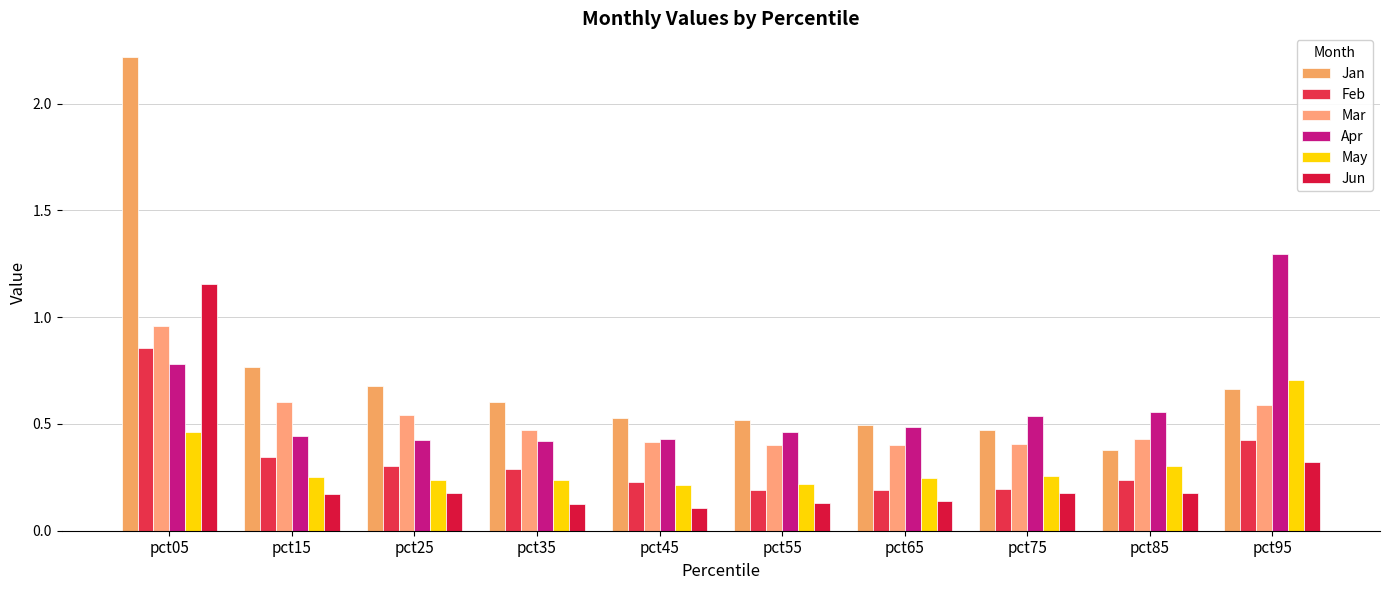

What is the value of the Mar bar at the 8th from the left?

0.4